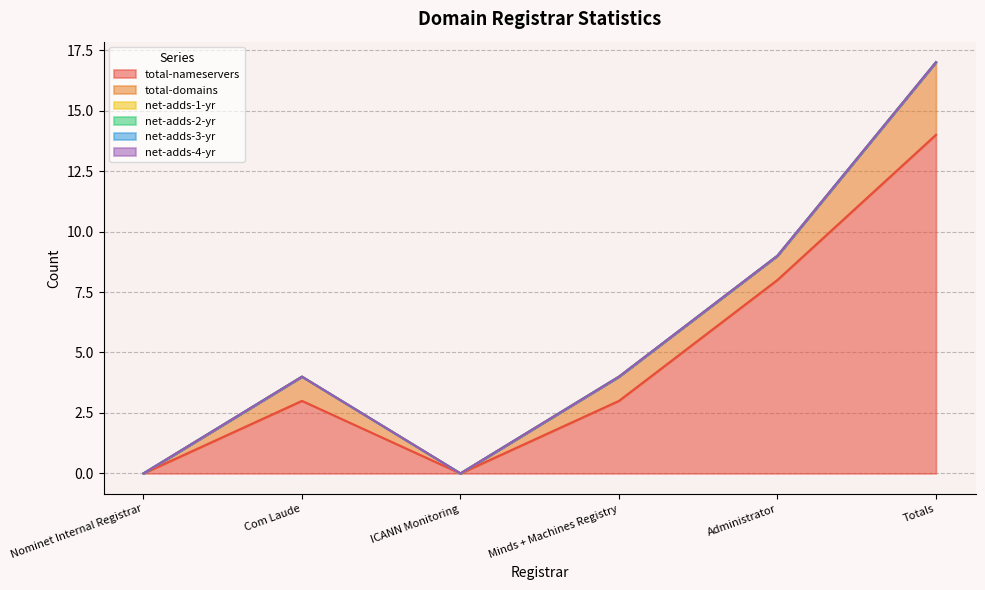

How many data points does each series have?

6